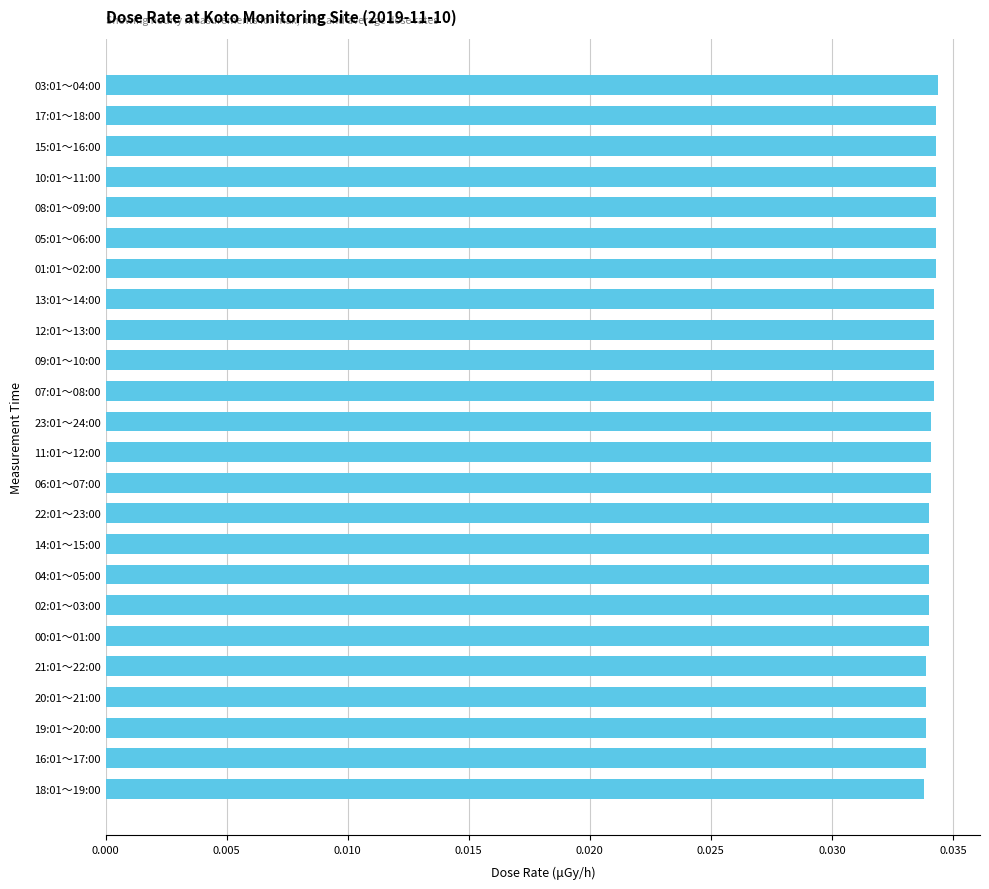

What is the sum of all values?

0.8